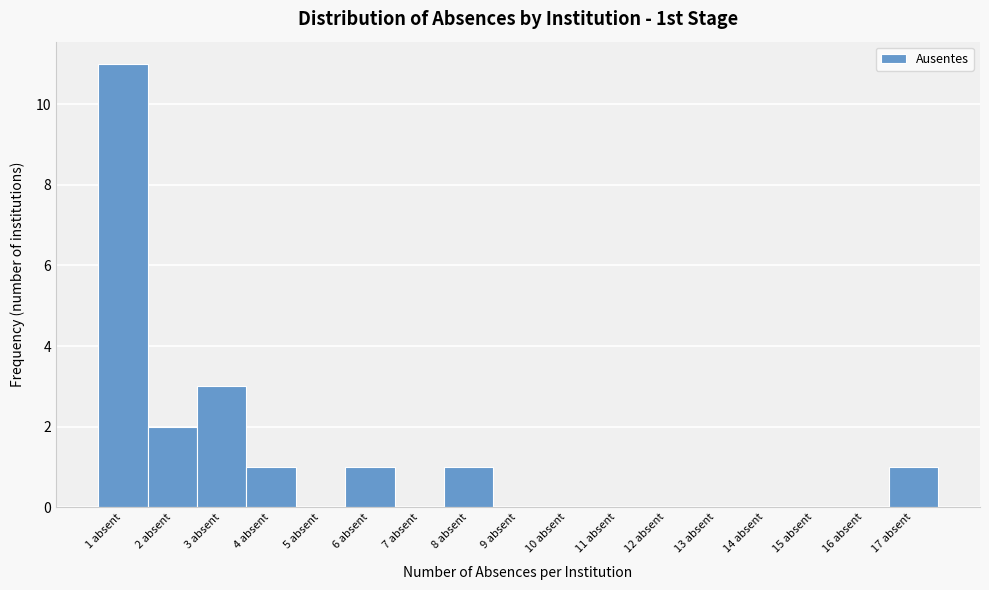

Reading left to right, transcribe this chart: for each bar, give the range it covers on the x-axis and its height. The values are not printed on the chart, so give them approximately, as read against the axis.

0.5 to 1.5: 11
1.5 to 2.5: 2
2.5 to 3.5: 3
3.5 to 4.5: 1
4.5 to 5.5: 0
5.5 to 6.5: 1
6.5 to 7.5: 0
7.5 to 8.5: 1
8.5 to 9.5: 0
9.5 to 10.5: 0
10.5 to 11.5: 0
11.5 to 12.5: 0
12.5 to 13.5: 0
13.5 to 14.5: 0
14.5 to 15.5: 0
15.5 to 16.5: 0
16.5 to 17.5: 1